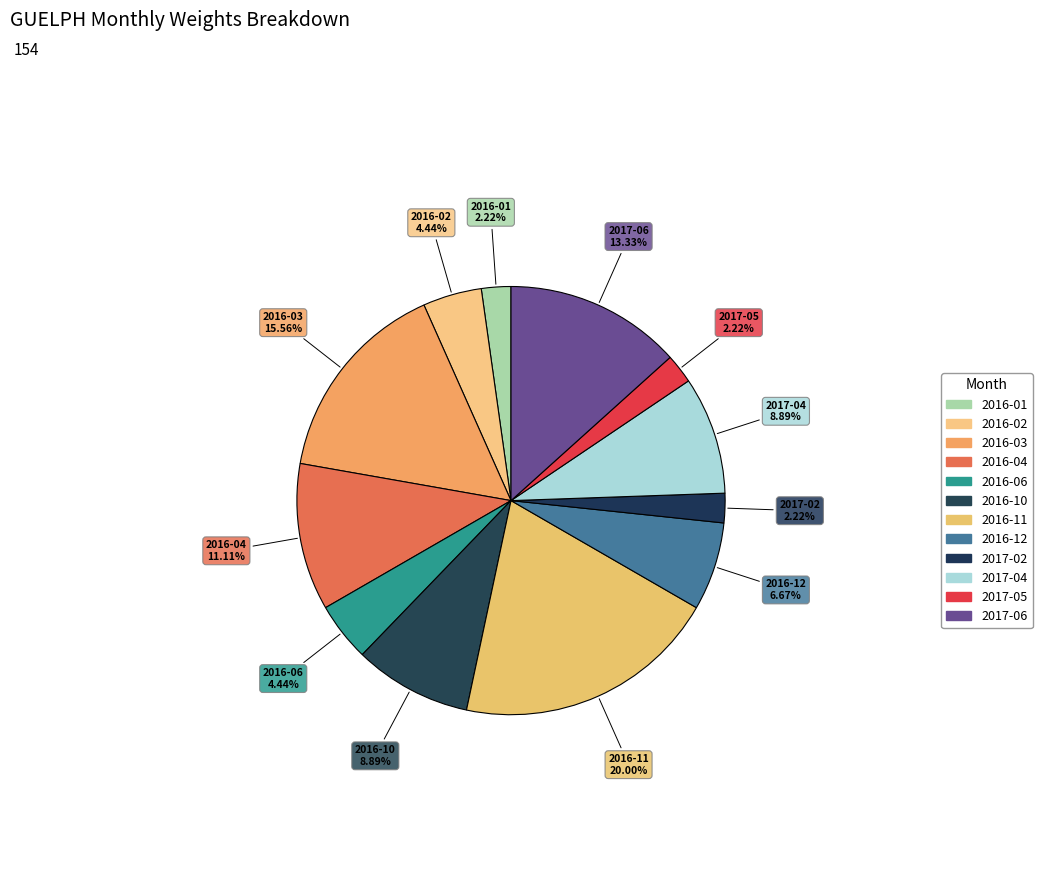

How many slices are in this pie chart?

12